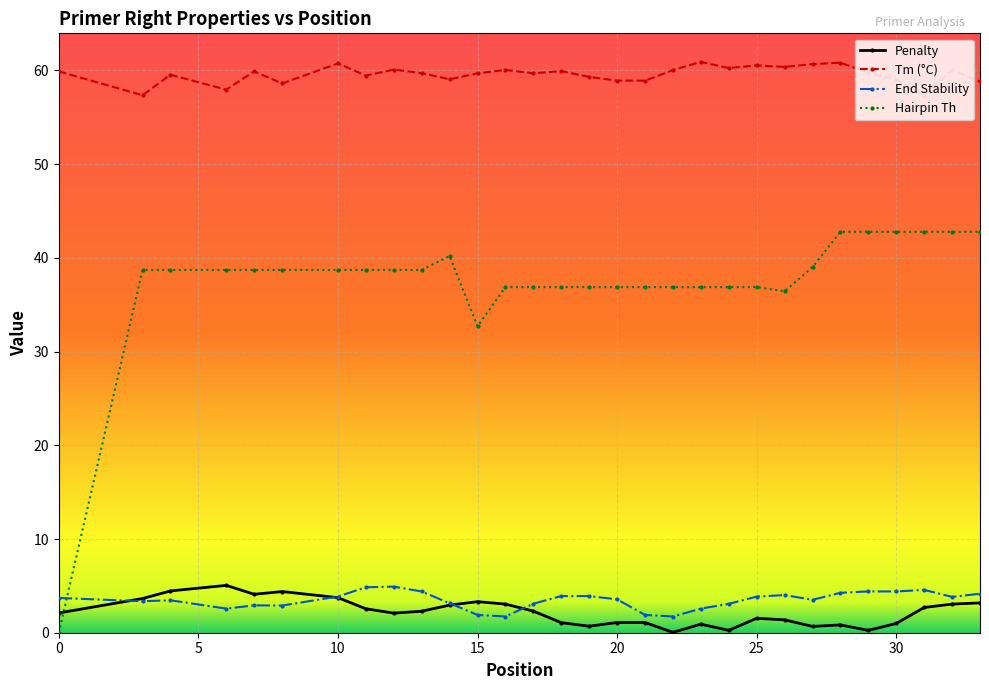

What is the greatest value displayed?

60.9